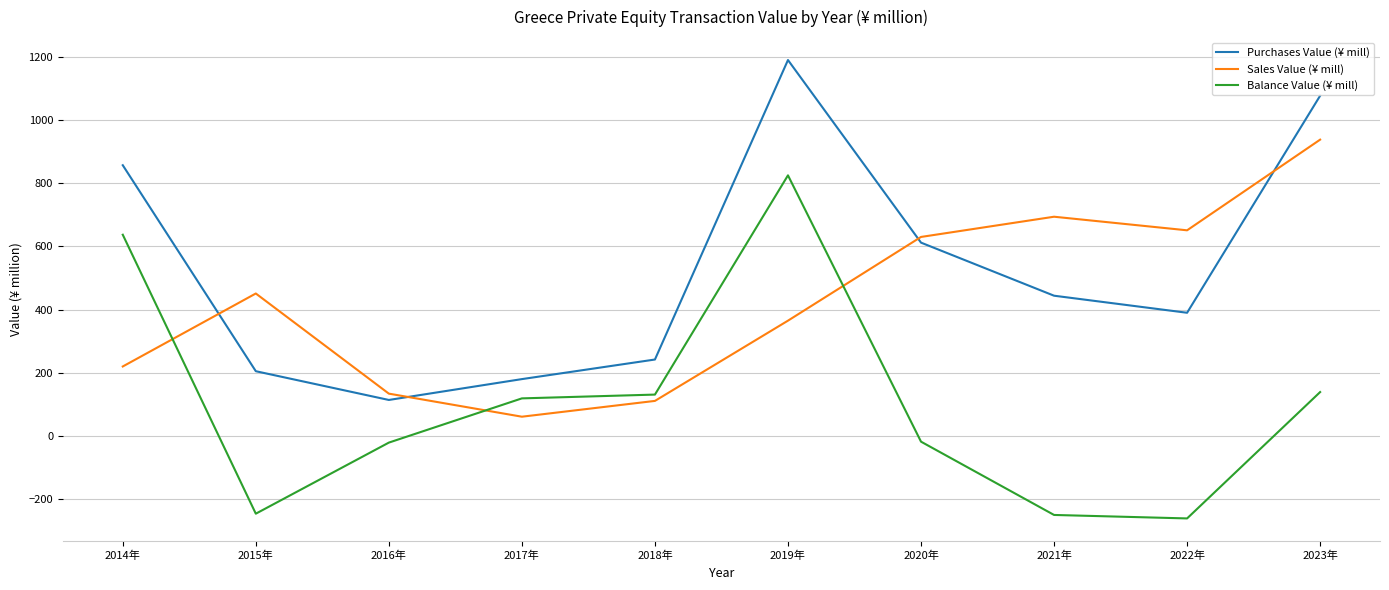

What is the lowest value of the Purchases Value (¥ mill) series?

114